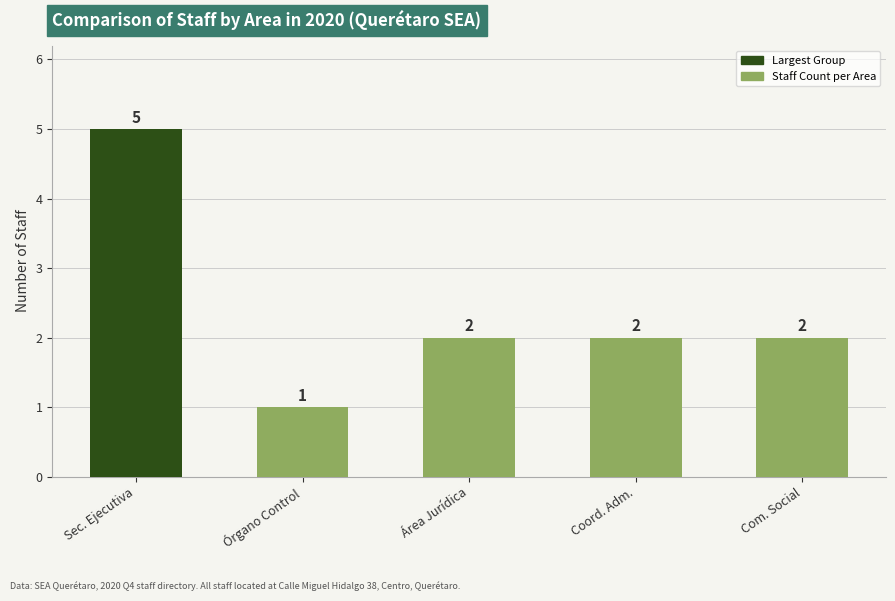

Is it true that the value at Área Jurídica is 3?

False